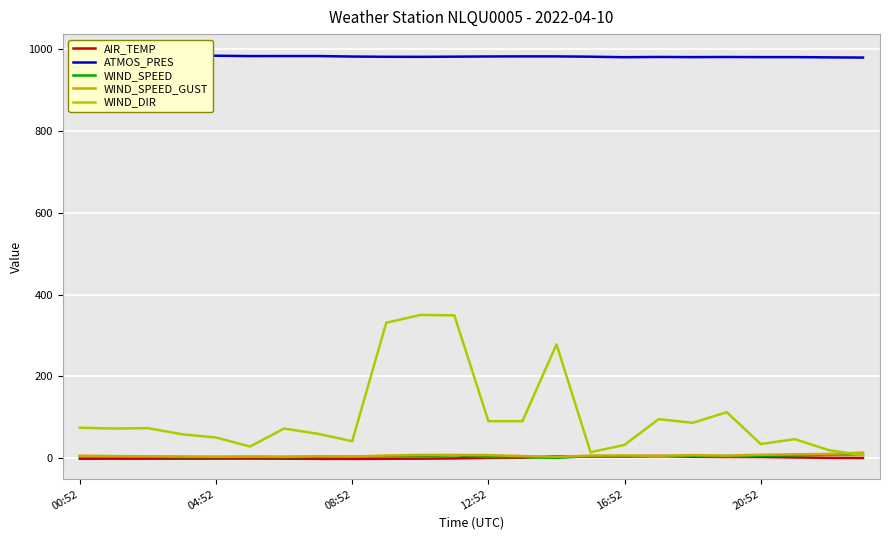

Which series has the widest spread of values?

WIND_DIR